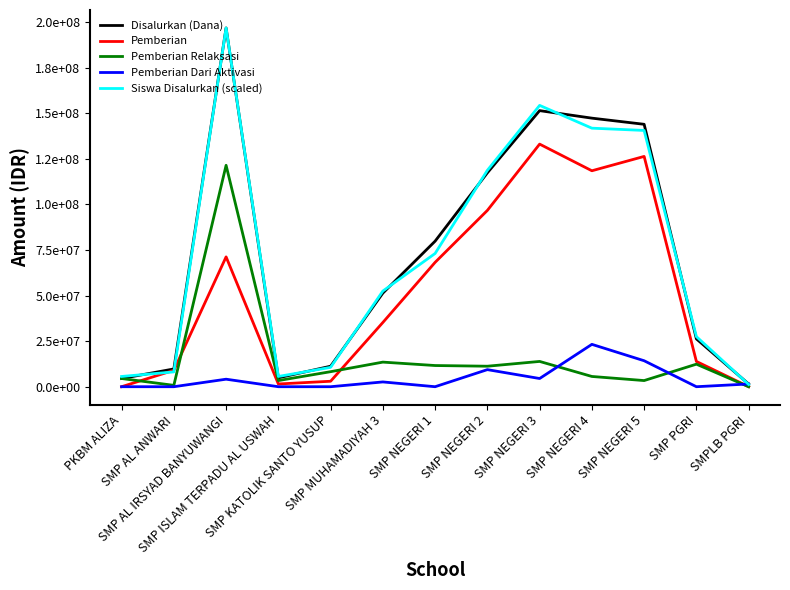

At which label does Pemberian first exceed 35250000?

SMP AL IRSYAD BANYUWANGI